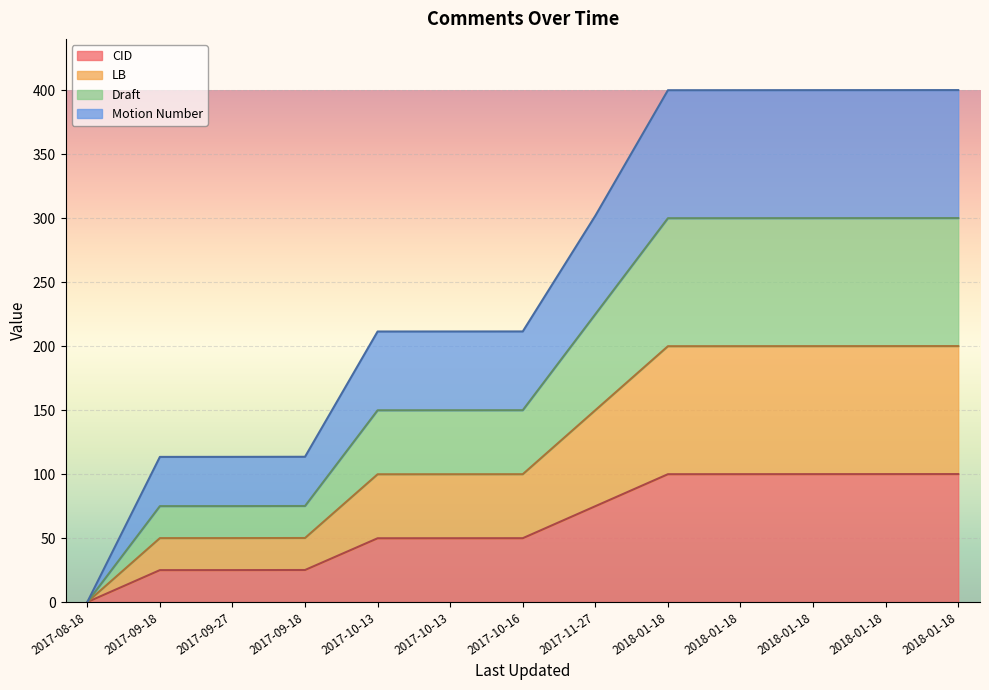

How many lines are shown in the chart?

4